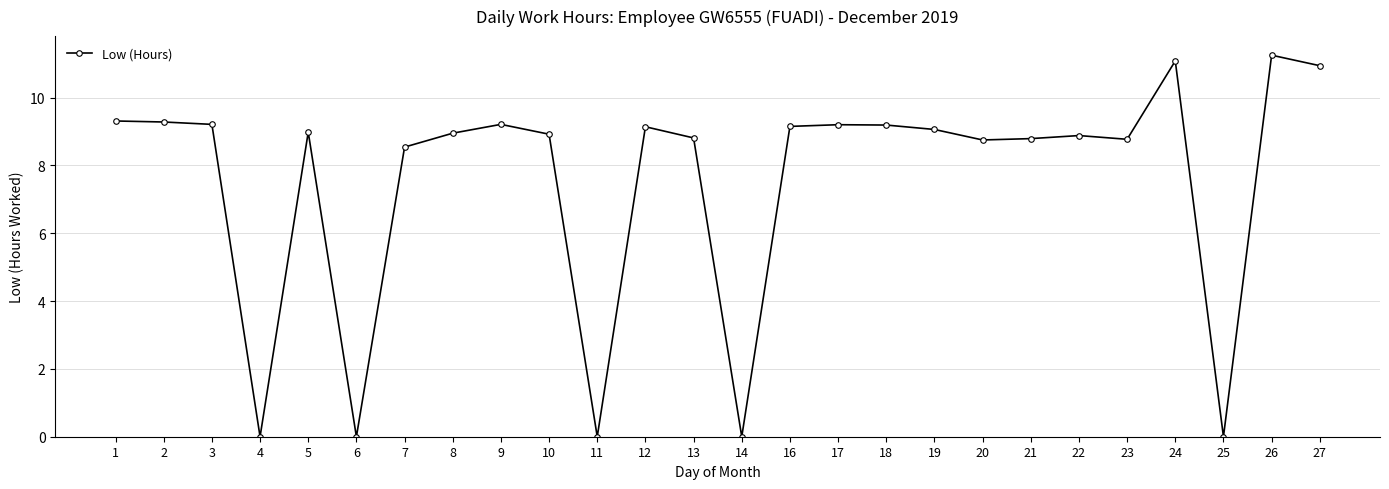

Between 11 and 16, which is larger?

16